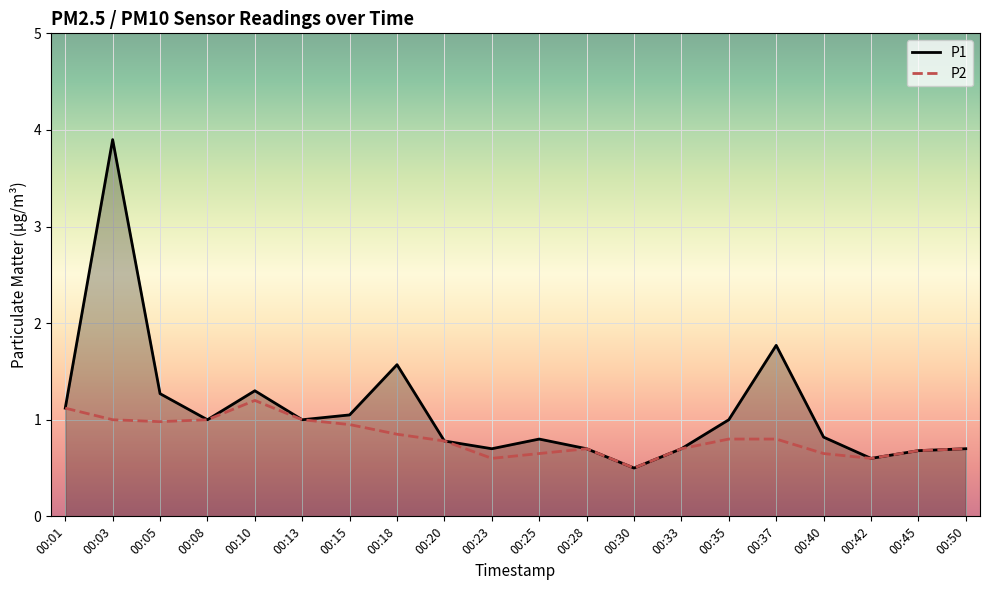

What is the highest value of the P2 series?

1.2